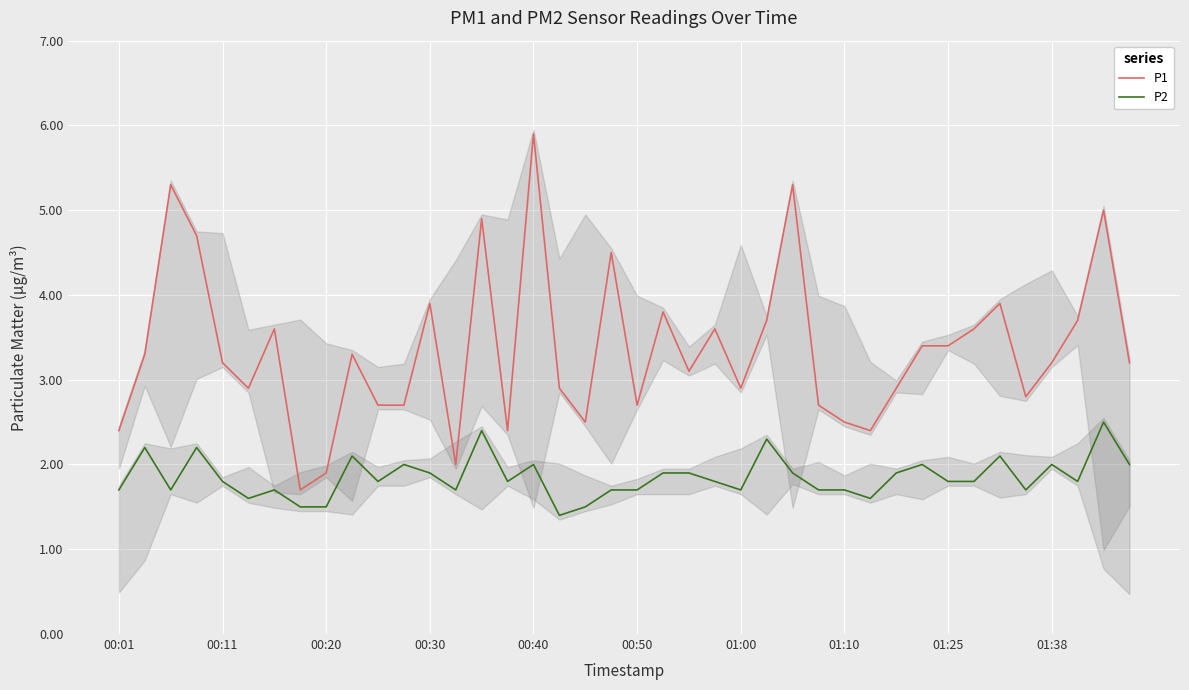

Read the P1 value at 33.

3.6